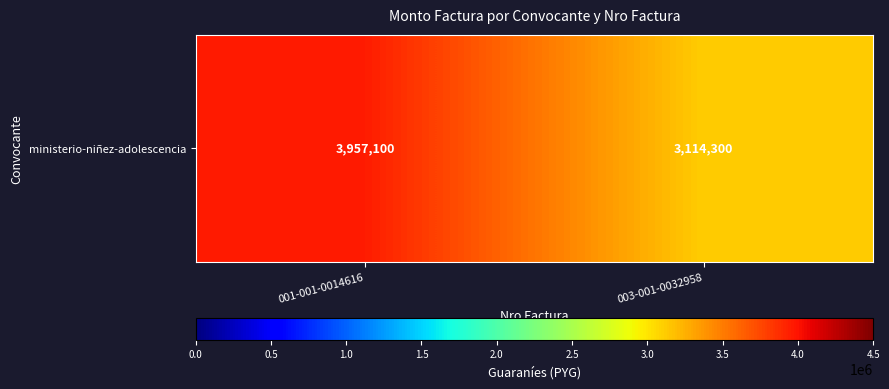

The value at 001-001-0014616 is 3957100. True or false?

True